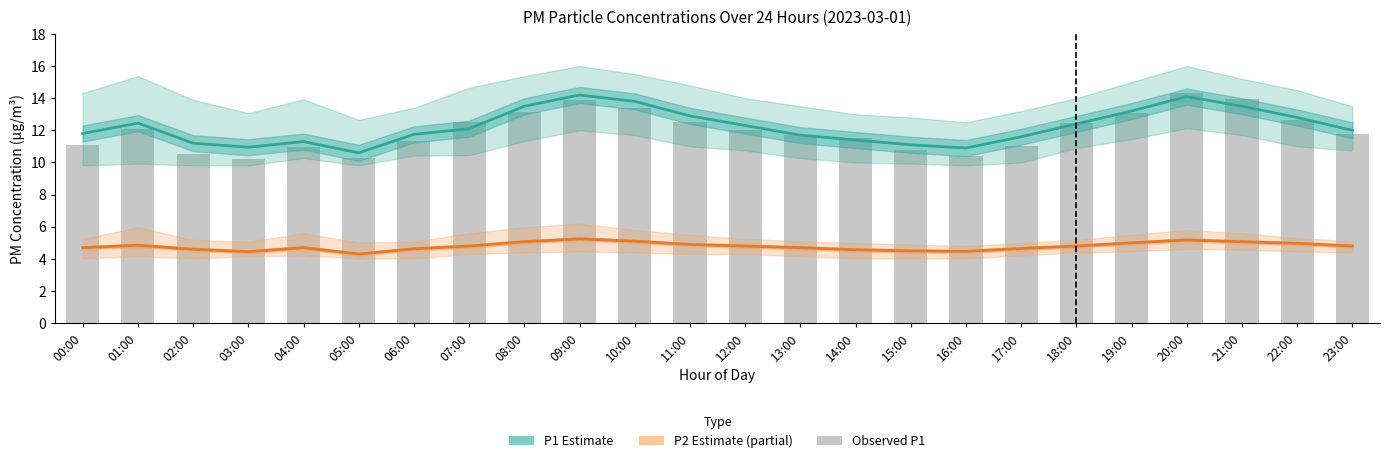

Does the chart contain any negative values?

No